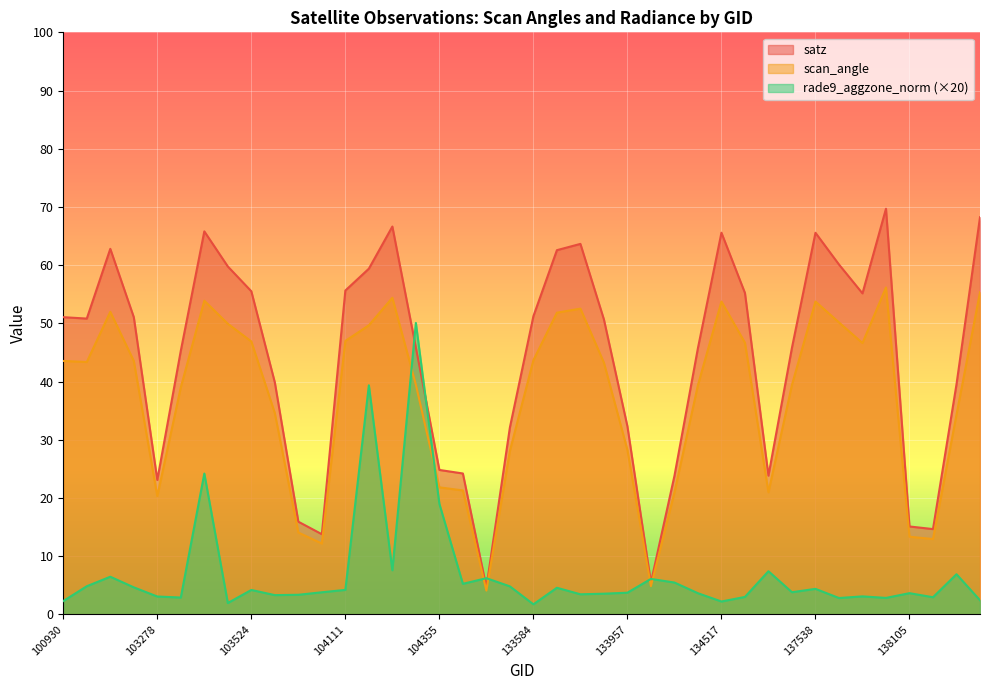

Which series has the largest total across all categories?

satz